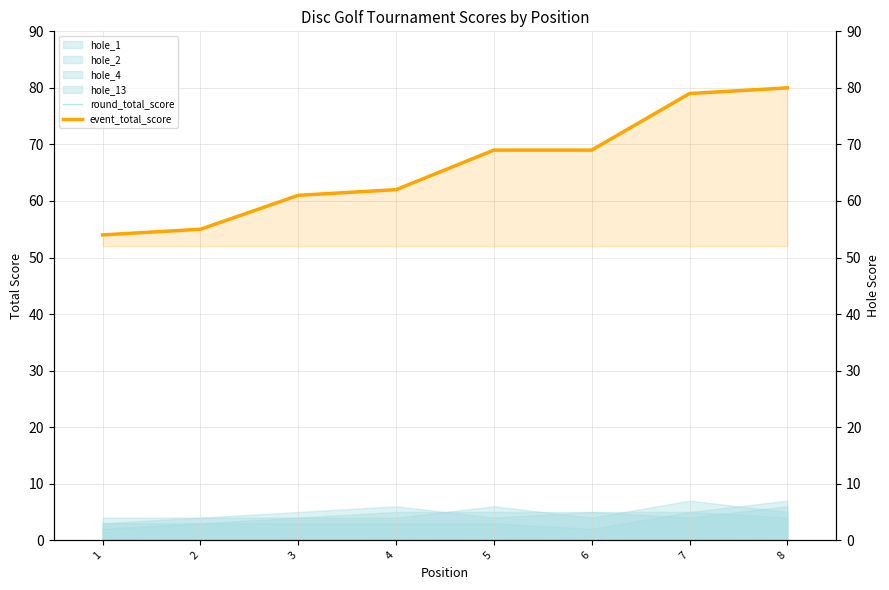

Where does the event_total_score series first go above 69?

7